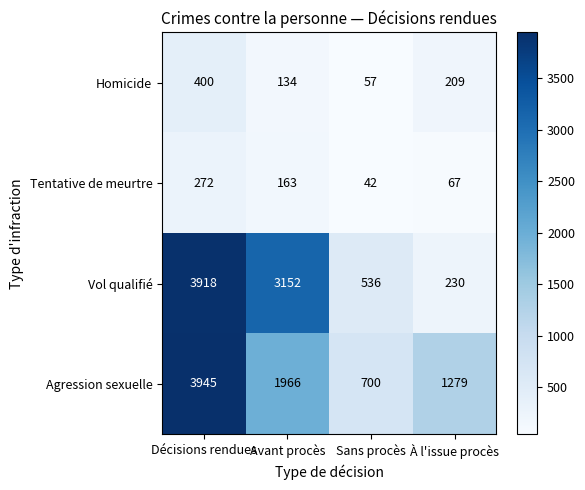

Where does the Vol qualifié series first go above 3152?

Décisions rendues